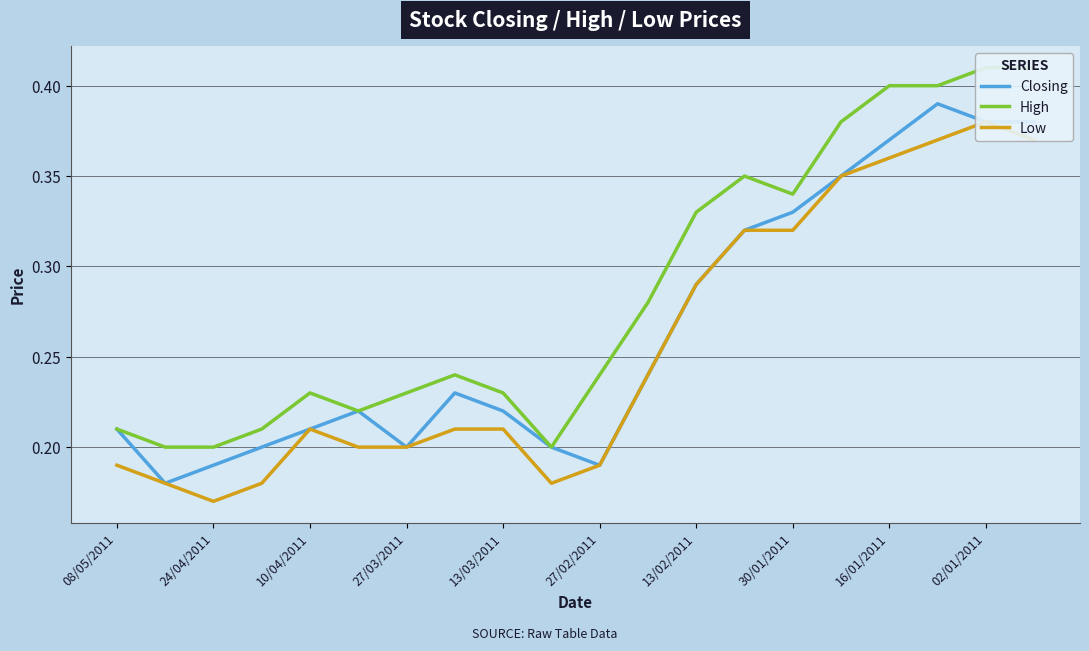

What is the sum of all High values?

5.7